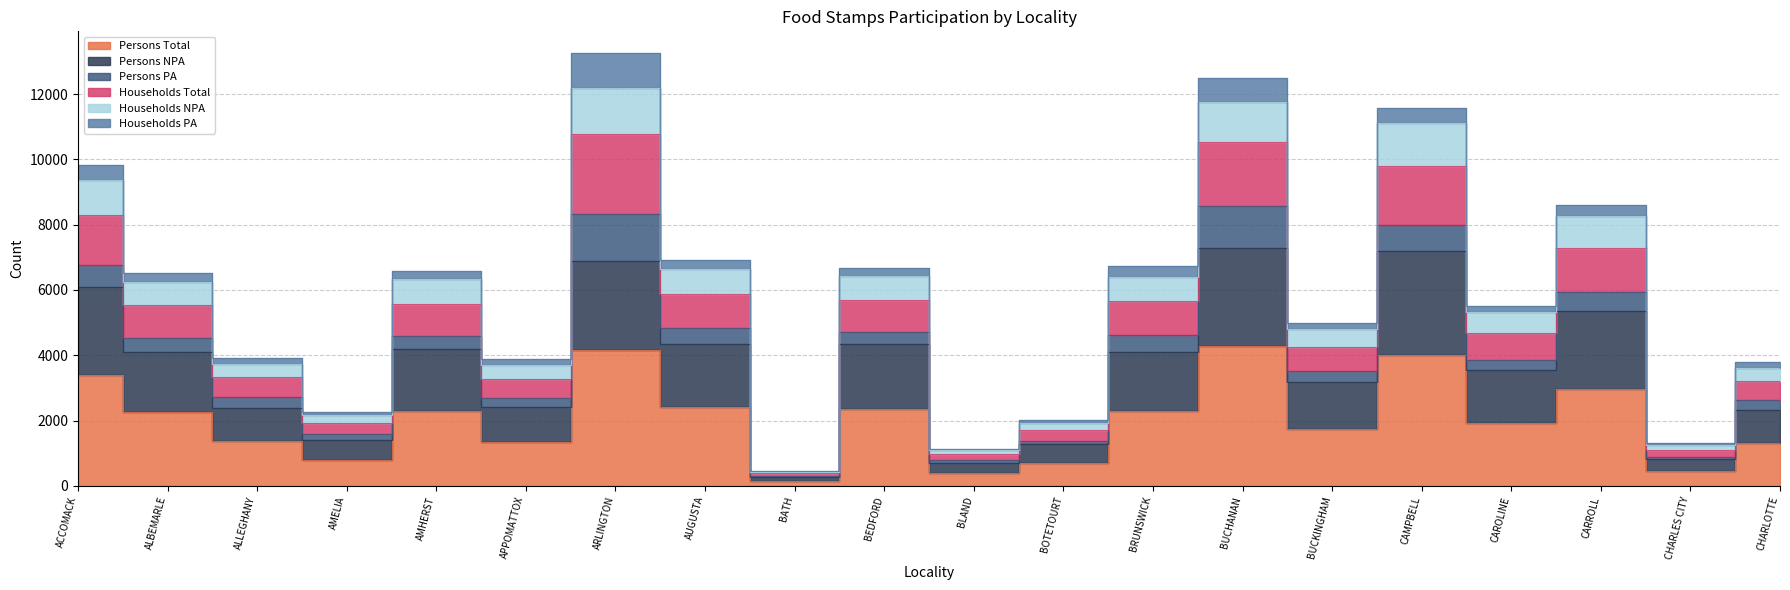

What is the value of the Persons NPA point at the 19th from the left?

810